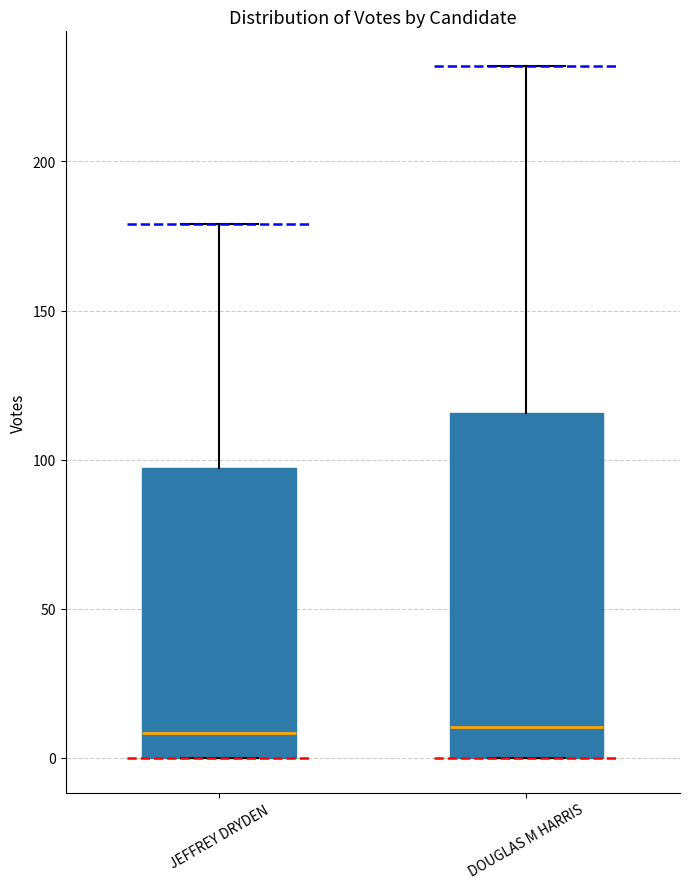

Reading left to right, read every box against the y-axis: the position of its median line, the range the box covers, and the ends of its whiskers. The values are not printed on the chart, so give them approximately, as read against the axis.

JEFFREY DRYDEN: median 10, box 0 to 95, whiskers 0 to 180
DOUGLAS M HARRIS: median 10, box 0 to 115, whiskers 0 to 230